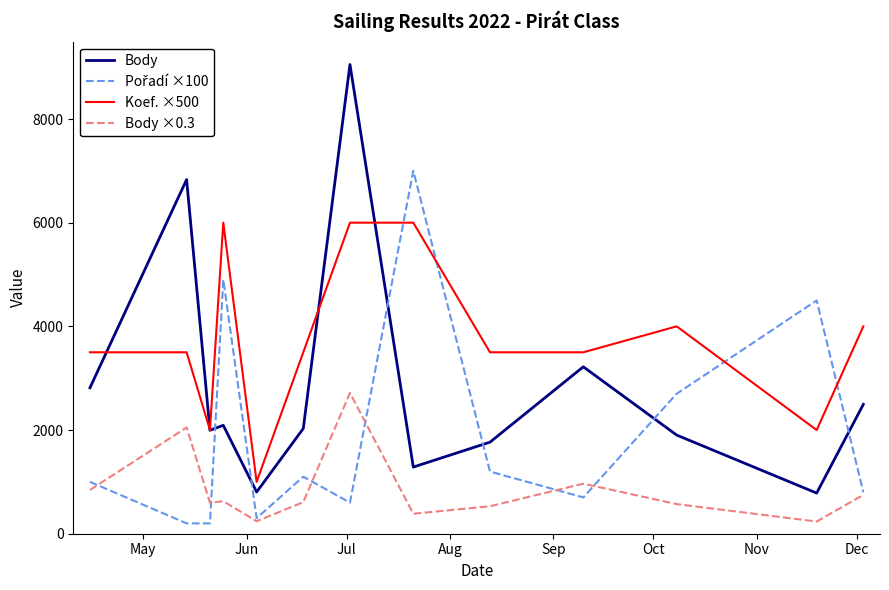

Which series has the largest range (max minus min)?

Body